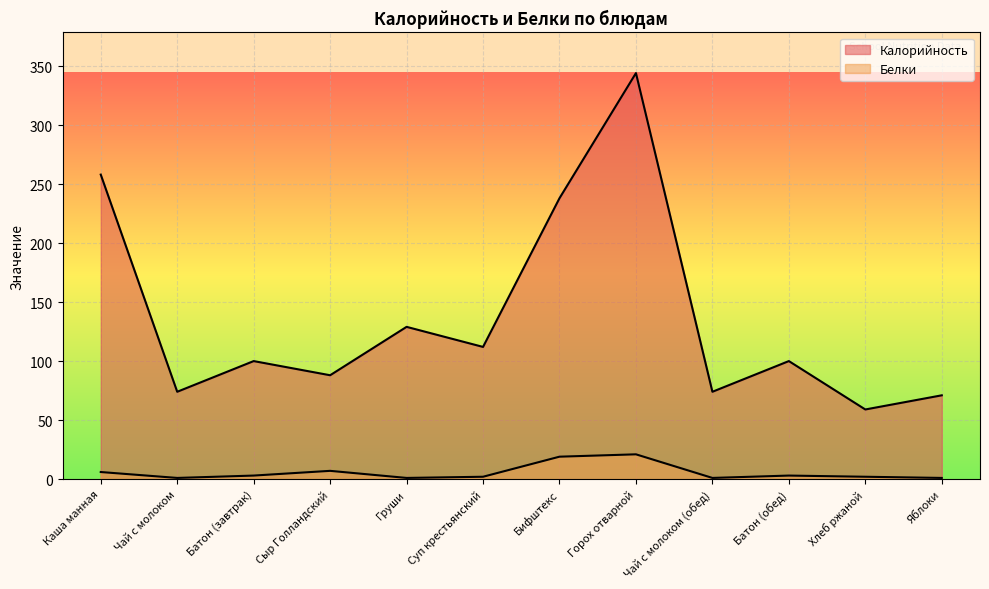

Where is Калорийность nearest to the value 201?

Бифштекс